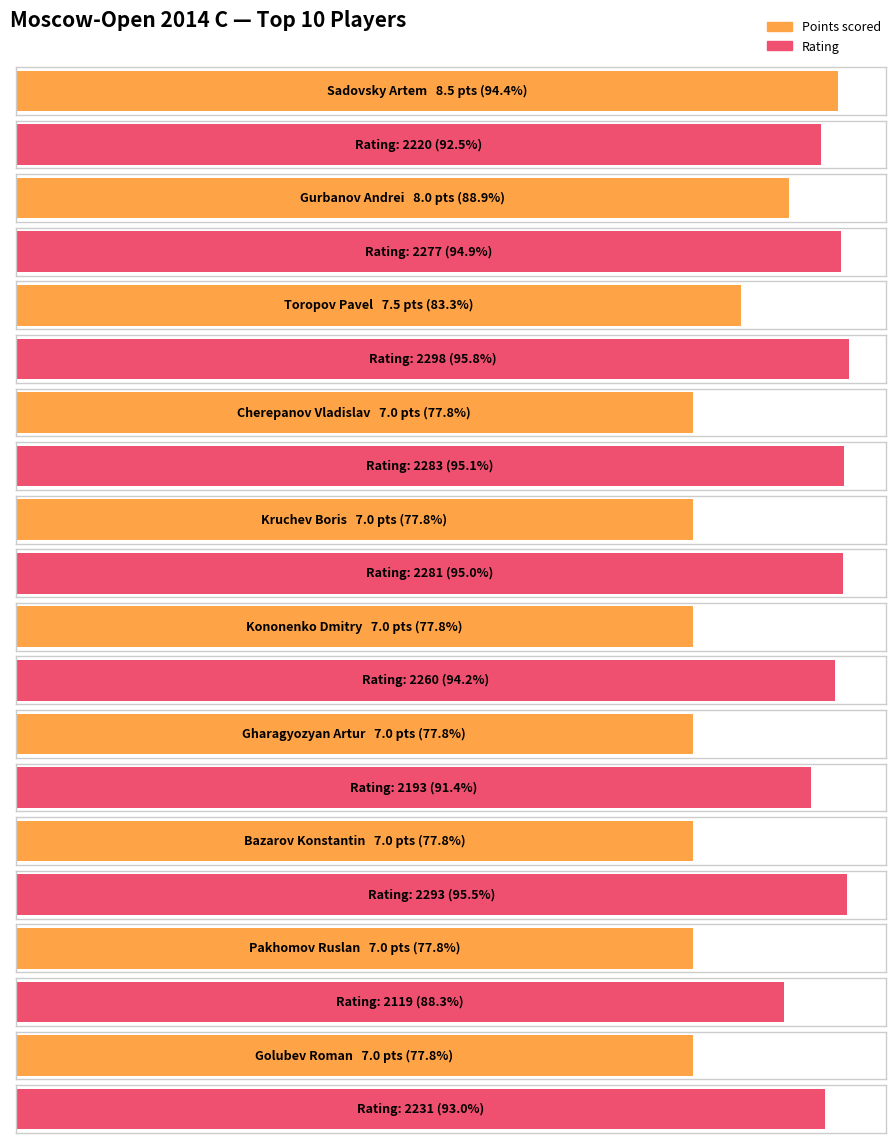

Reading right to left, extract all data points from this chart.

Points: Golubev Roman=7.0	Pakhomov Ruslan=7.0	Bazarov Konstantin=7.0	Gharagyozyan Artur=7.0	Kononenko Dmitry=7.0	Kruchev Boris=7.0	Cherepanov Vladislav=7.0	Toropov Pavel=7.5	Gurbanov Andrei=8.0	Sadovsky Artem=8.5
Rating: Golubev Roman=2231.0	Pakhomov Ruslan=2119.0	Bazarov Konstantin=2293.0	Gharagyozyan Artur=2193.0	Kononenko Dmitry=2260.0	Kruchev Boris=2281.0	Cherepanov Vladislav=2283.0	Toropov Pavel=2298.0	Gurbanov Andrei=2277.0	Sadovsky Artem=2220.0